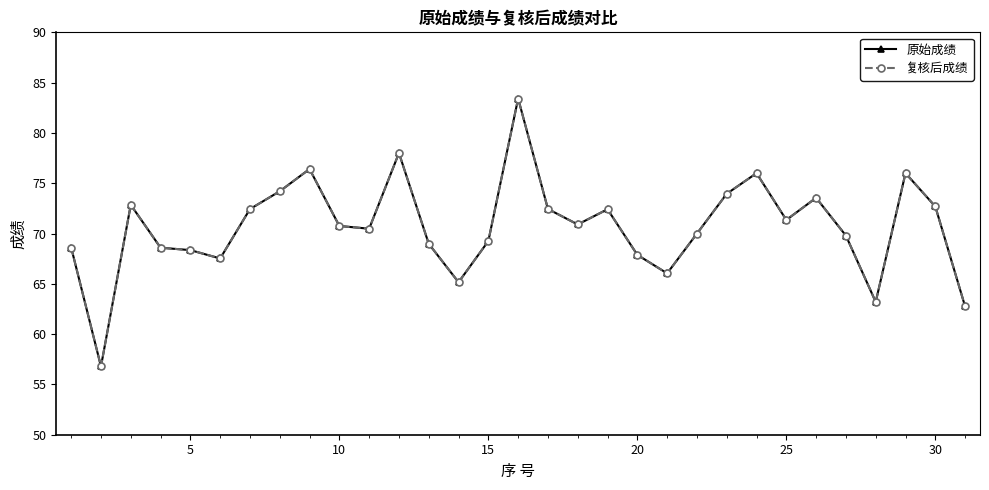

Rank the series by their maximum value, from lowest to highest.

原始成绩, 复核后成绩